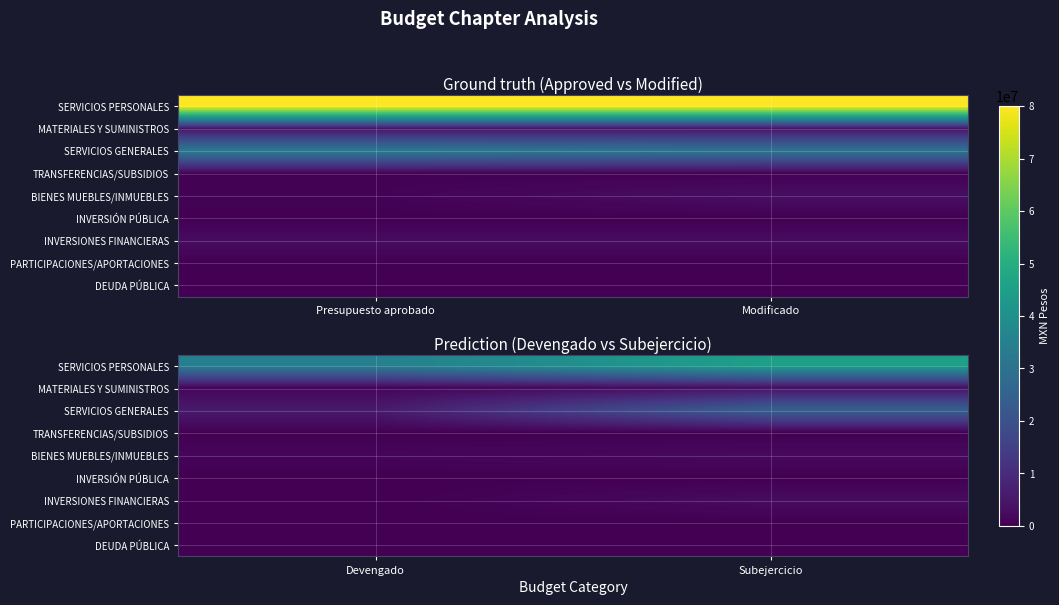

How many distinct data groups are displayed?

9